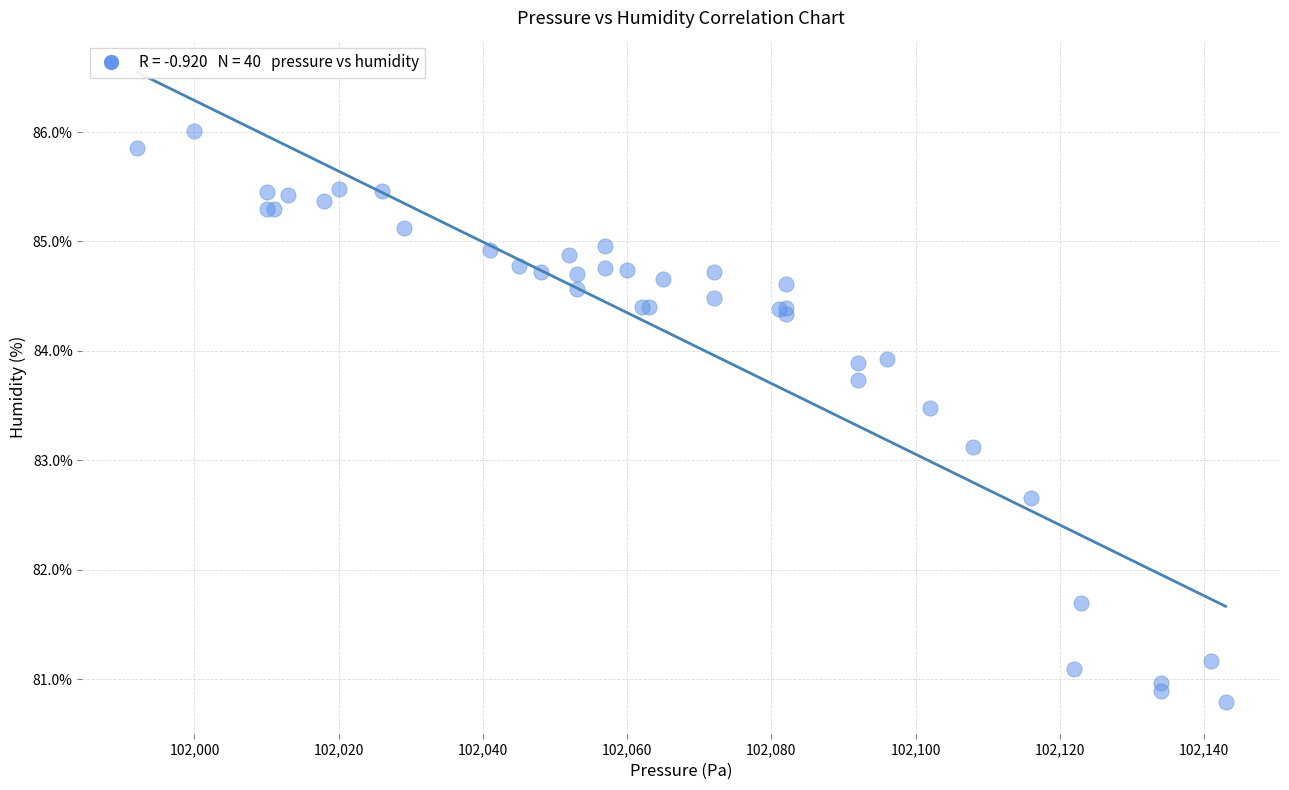

What Y value in the scatter plot is closest to 83?

83.1